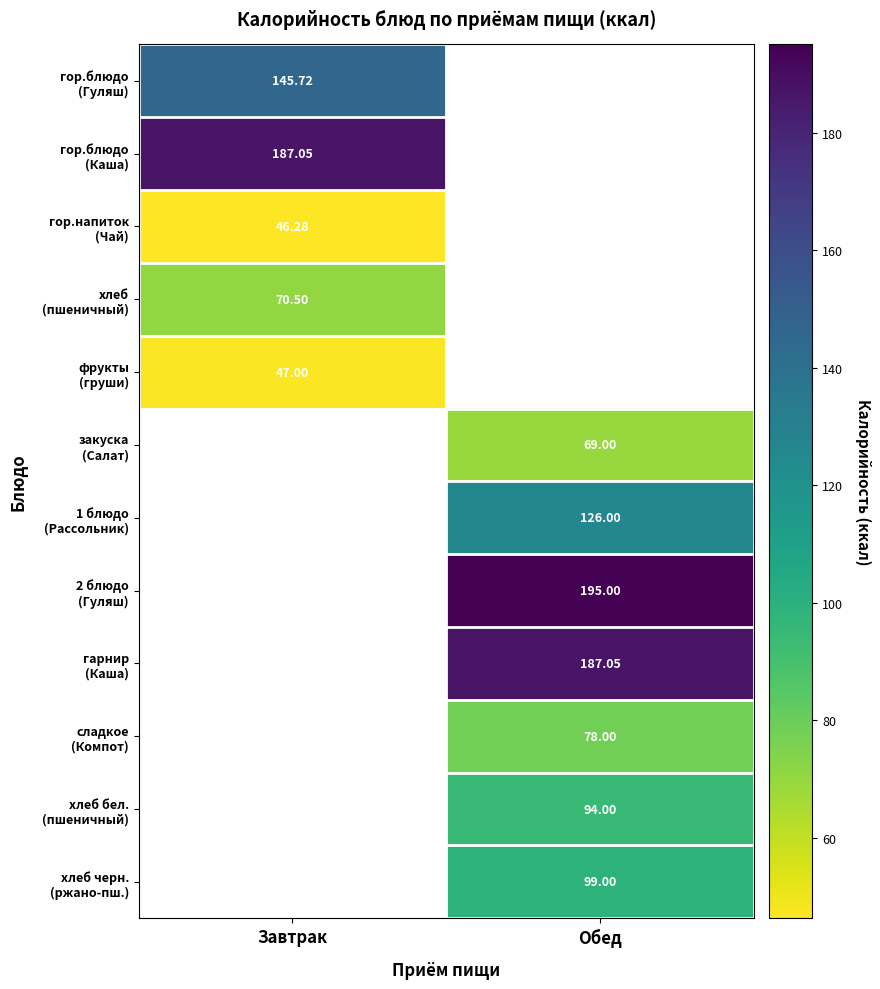

Which has a higher value, Обед or Завтрак?

Завтрак